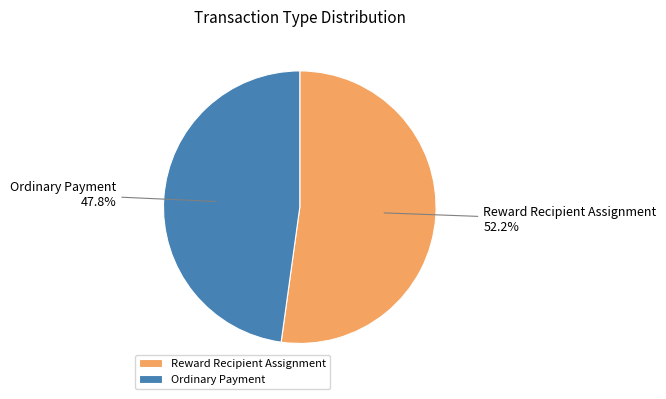

Which category has the smallest portion of the pie?

Ordinary Payment